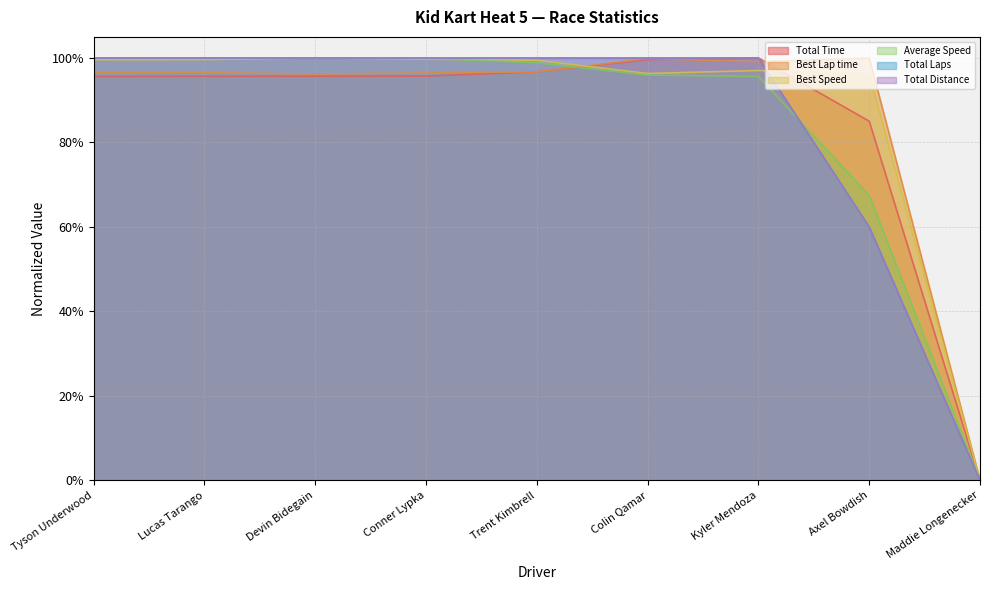

The Average Speed series shows 0.4 at Maddie Longenecker. True or false?

False